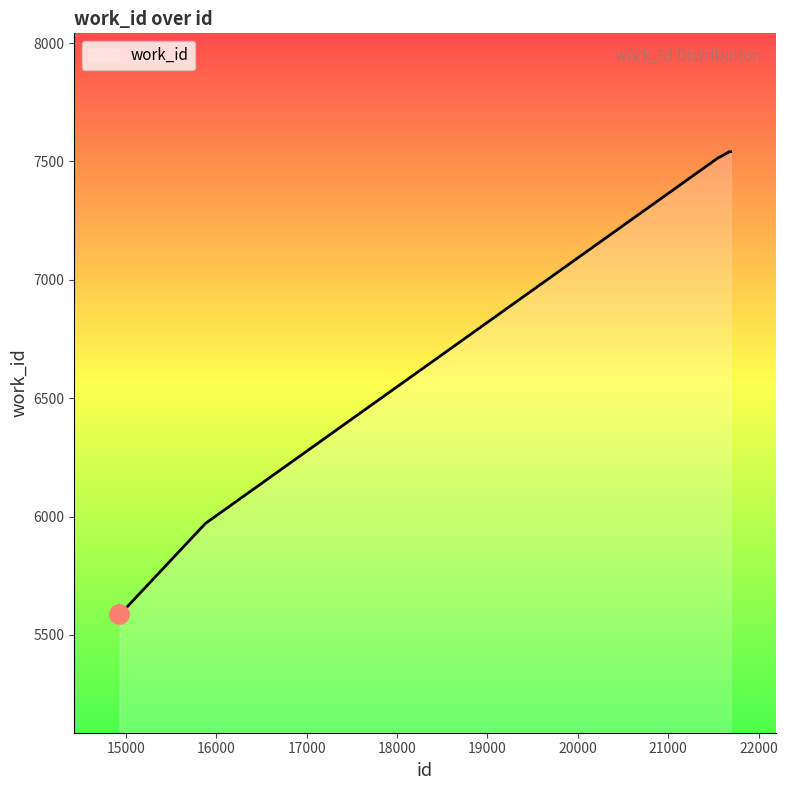

What is the maximum value shown in the chart?

7541